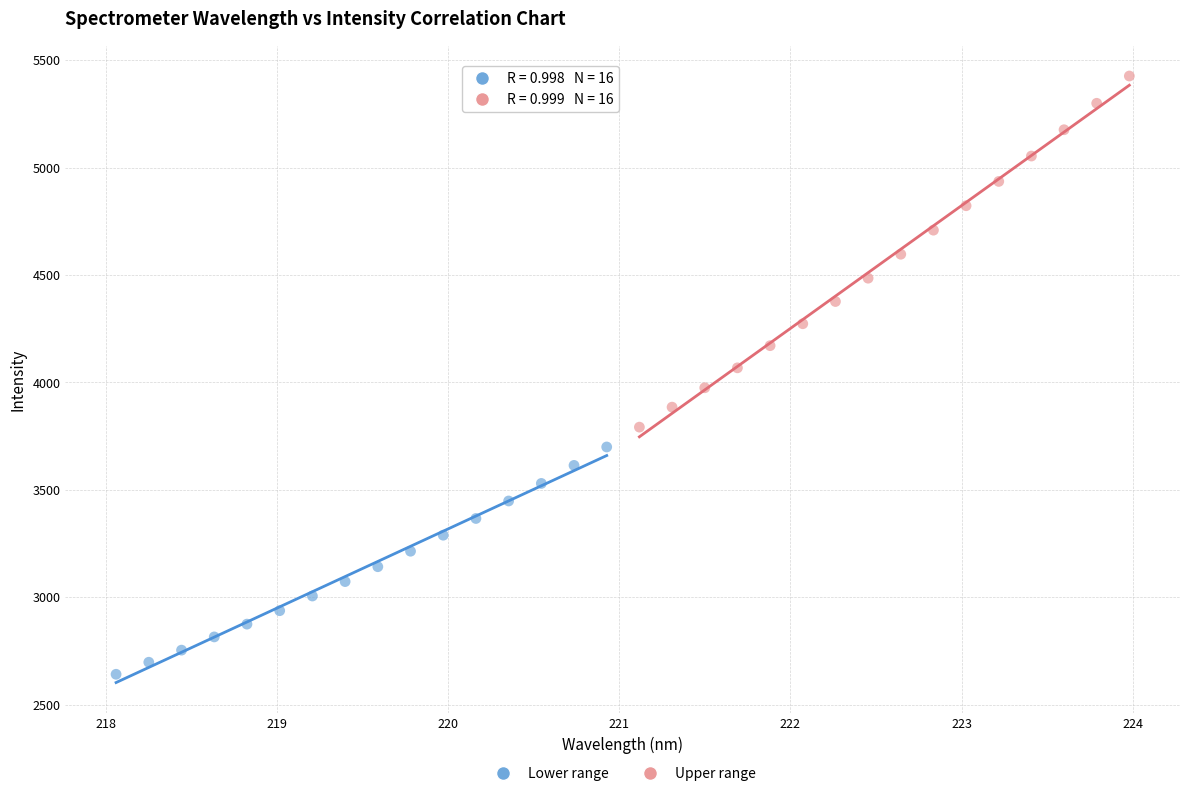

Which series has the widest spread of Y values?

Upper range